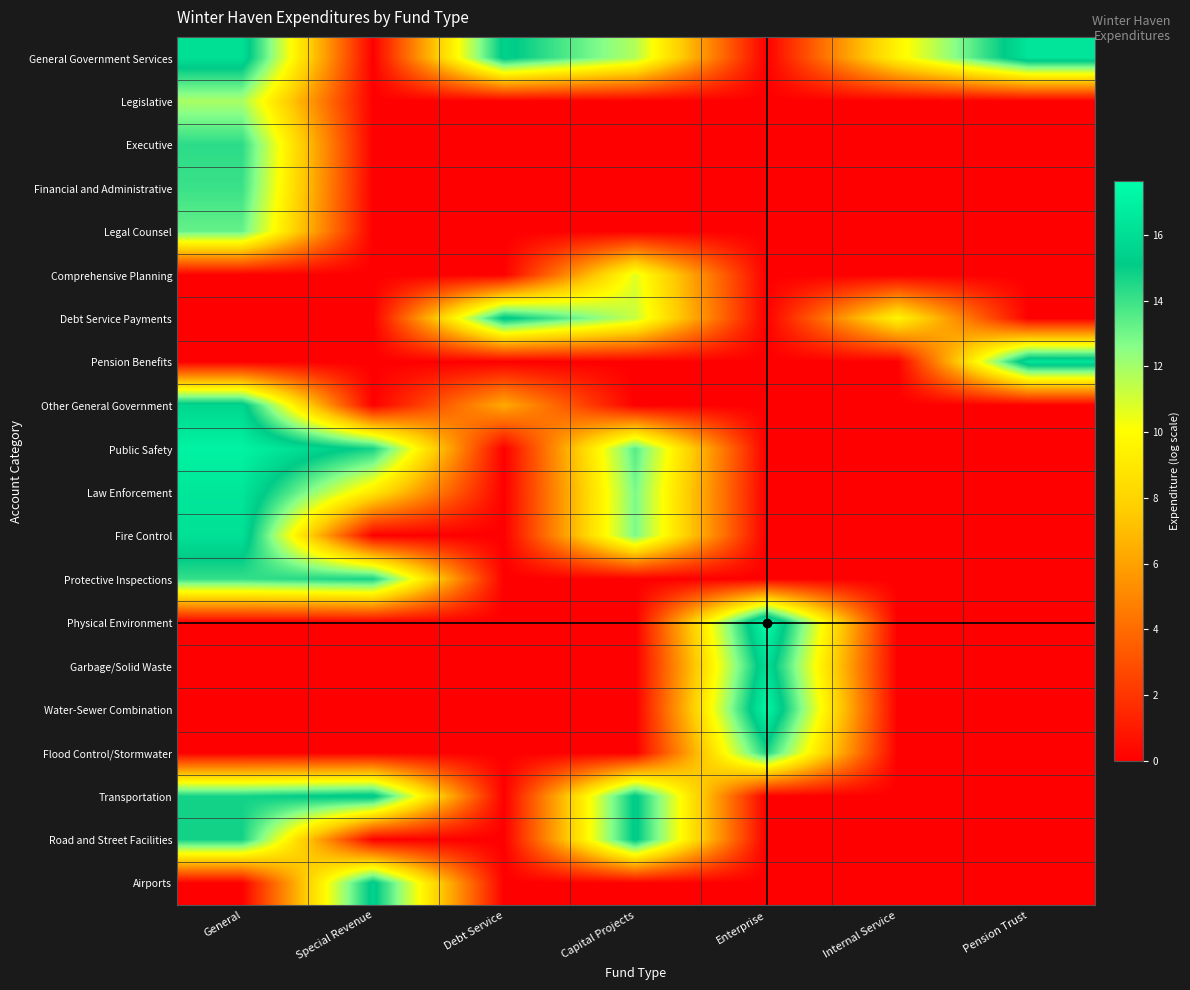

Reading right to left, list all the values displayed in this chart.

General Government Services: Pension Trust=16.4	Internal Service=9.6	Enterprise=0.0	Capital Projects=11.7	Debt Service=15.4	Special Revenue=0.0	General=16.1
Legislative: Pension Trust=0.0	Internal Service=0.0	Enterprise=0.0	Capital Projects=0.0	Debt Service=0.0	Special Revenue=0.0	General=11.9
Executive: Pension Trust=0.0	Internal Service=0.0	Enterprise=0.0	Capital Projects=0.0	Debt Service=0.0	Special Revenue=0.0	General=14.3
Financial and Administrative: Pension Trust=0.0	Internal Service=0.0	Enterprise=0.0	Capital Projects=0.0	Debt Service=0.0	Special Revenue=0.0	General=14.0
Legal Counsel: Pension Trust=0.0	Internal Service=0.0	Enterprise=0.0	Capital Projects=0.0	Debt Service=0.0	Special Revenue=0.0	General=13.2
Comprehensive Planning: Pension Trust=0.0	Internal Service=0.0	Enterprise=0.0	Capital Projects=10.7	Debt Service=0.0	Special Revenue=0.0	General=0.0
Debt Service Payments: Pension Trust=0.0	Internal Service=9.6	Enterprise=0.0	Capital Projects=11.2	Debt Service=15.4	Special Revenue=0.0	General=0.0
Pension Benefits: Pension Trust=16.4	Internal Service=0.0	Enterprise=0.0	Capital Projects=0.0	Debt Service=0.0	Special Revenue=0.0	General=0.0
Other General Government: Pension Trust=0.0	Internal Service=0.0	Enterprise=0.0	Capital Projects=0.0	Debt Service=6.3	Special Revenue=0.0	General=15.7
Public Safety: Pension Trust=0.0	Internal Service=0.0	Enterprise=0.0	Capital Projects=13.5	Debt Service=0.0	Special Revenue=14.7	General=17.1
Law Enforcement: Pension Trust=0.0	Internal Service=0.0	Enterprise=0.0	Capital Projects=12.8	Debt Service=0.0	Special Revenue=9.0	General=16.4
Fire Control: Pension Trust=0.0	Internal Service=0.0	Enterprise=0.0	Capital Projects=12.8	Debt Service=0.0	Special Revenue=0.0	General=16.2
Protective Inspections: Pension Trust=0.0	Internal Service=0.0	Enterprise=0.0	Capital Projects=0.0	Debt Service=0.0	Special Revenue=14.7	General=14.1
Physical Environment: Pension Trust=0.0	Internal Service=0.0	Enterprise=17.6	Capital Projects=0.0	Debt Service=0.0	Special Revenue=0.0	General=0.0
Garbage/Solid Waste: Pension Trust=0.0	Internal Service=0.0	Enterprise=16.1	Capital Projects=0.0	Debt Service=0.0	Special Revenue=0.0	General=0.0
Water-Sewer Combination: Pension Trust=0.0	Internal Service=0.0	Enterprise=17.3	Capital Projects=0.0	Debt Service=0.0	Special Revenue=0.0	General=0.0
Flood Control/Stormwater: Pension Trust=0.0	Internal Service=0.0	Enterprise=14.6	Capital Projects=0.0	Debt Service=0.0	Special Revenue=0.0	General=0.0
Transportation: Pension Trust=0.0	Internal Service=0.0	Enterprise=0.0	Capital Projects=15.3	Debt Service=0.0	Special Revenue=15.5	General=14.8
Road and Street Facilities: Pension Trust=0.0	Internal Service=0.0	Enterprise=0.0	Capital Projects=15.3	Debt Service=0.0	Special Revenue=0.0	General=14.8
Airports: Pension Trust=0.0	Internal Service=0.0	Enterprise=0.0	Capital Projects=0.0	Debt Service=0.0	Special Revenue=15.5	General=0.0